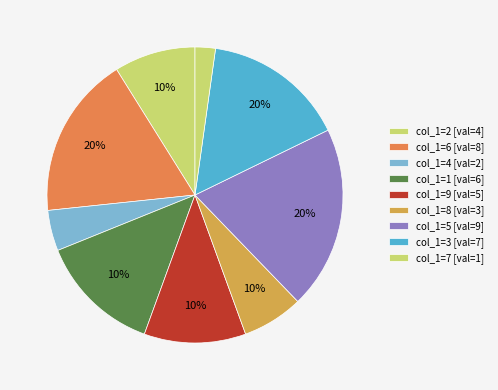

What portion of the pie excludes 7?

97.8%